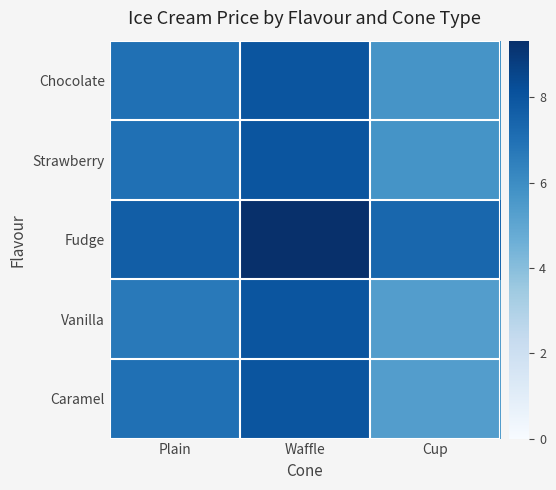

How many distinct data groups are displayed?

5